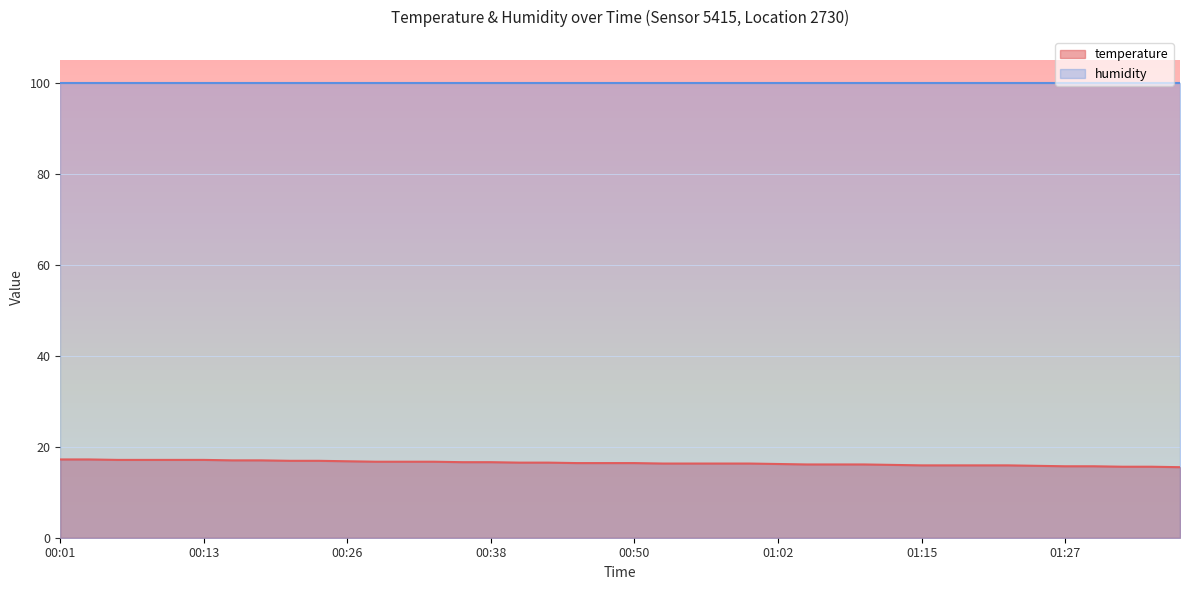

Which category has the lowest value across all series?

01:37